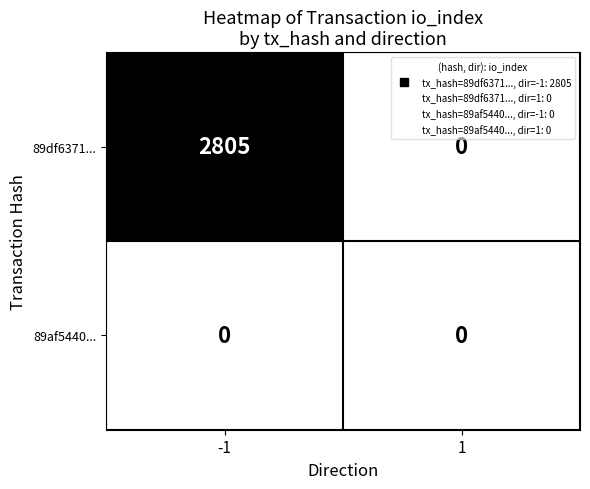

Between -1 and 1, which series saw the biggest shift?

89df6371...